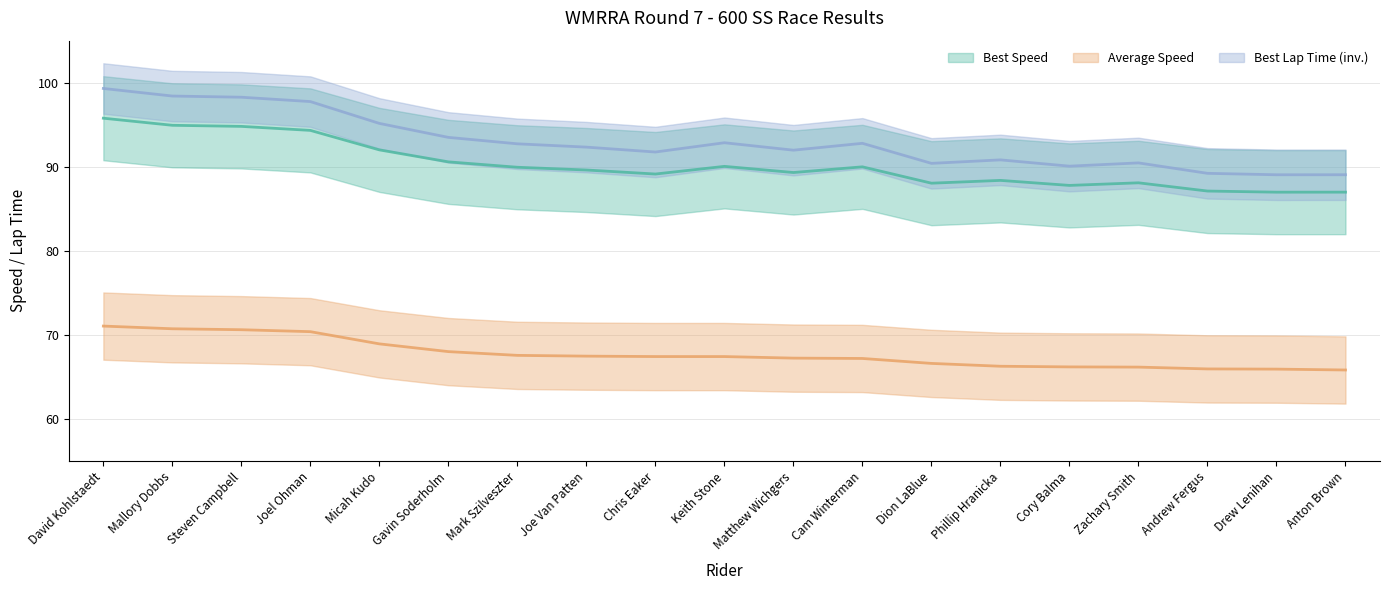

What is the label of the 4th point from the right?

Zachary Smith